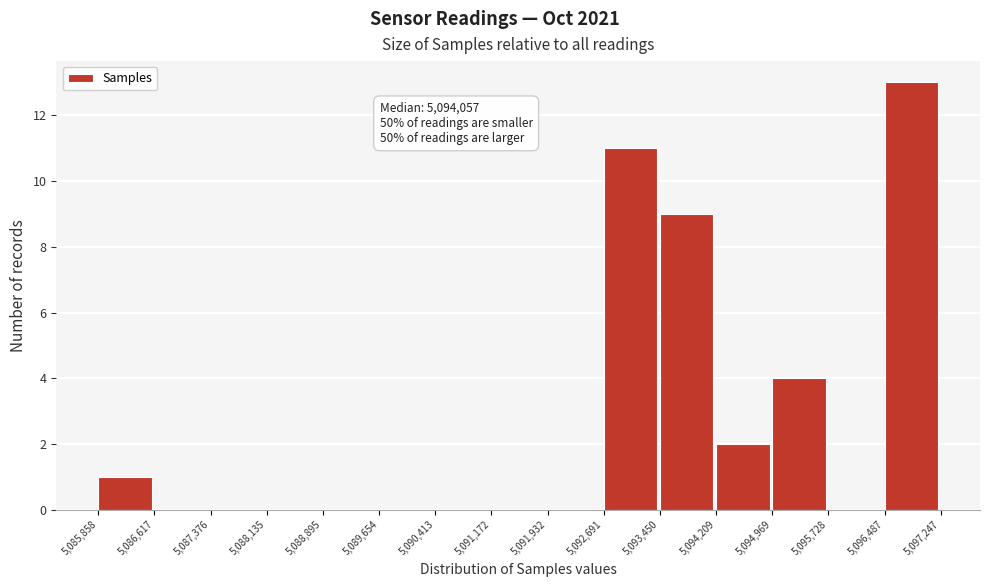

Which range on the x-axis has the tallest bar?

5,096,487 to 5,097,247